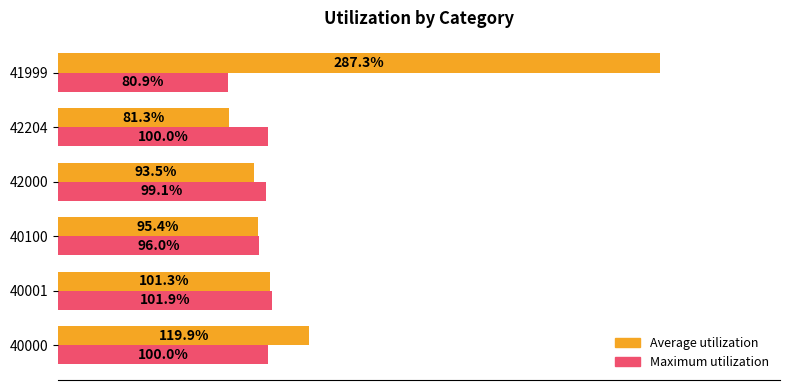

At 41999, list the series in order from smallest to largest.

Maximum utilization, Average utilization